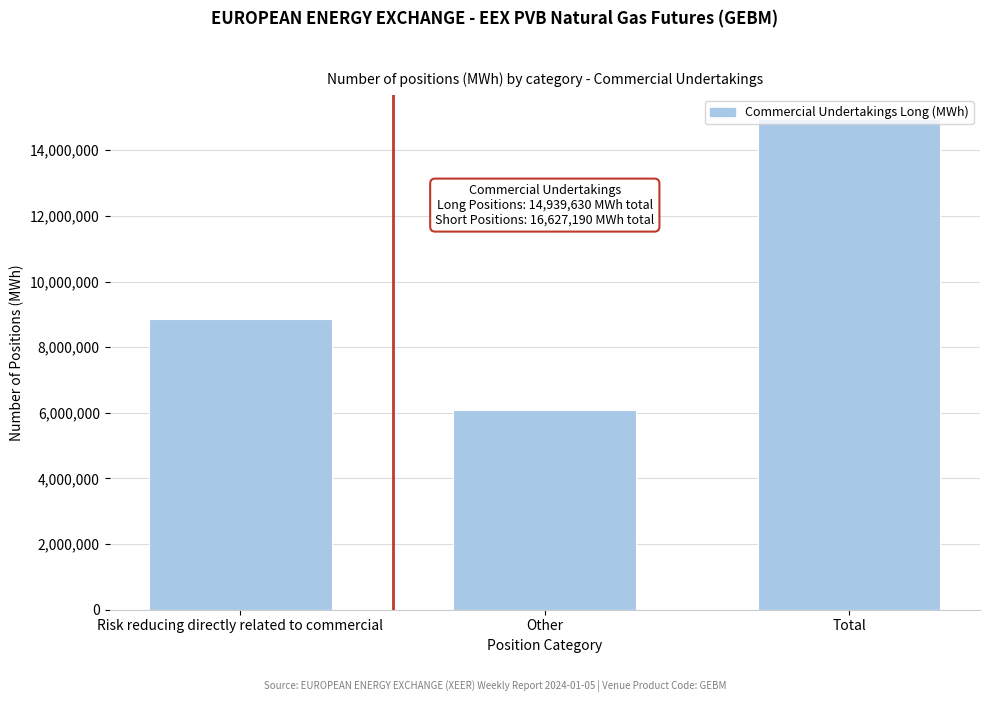

What is the change in value from Other to Total?

+8858900